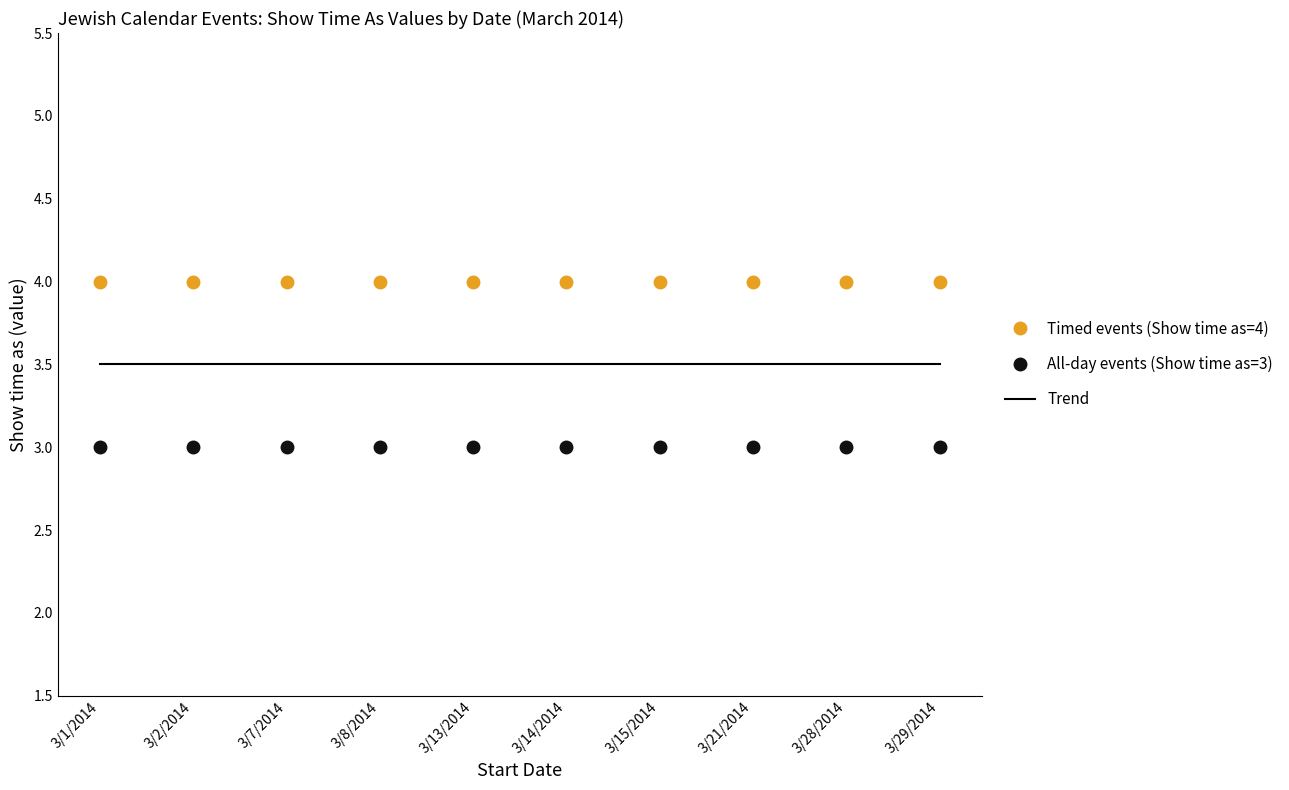

Which category has the lowest value in the Show time as (all day events) series?

3/1/2014